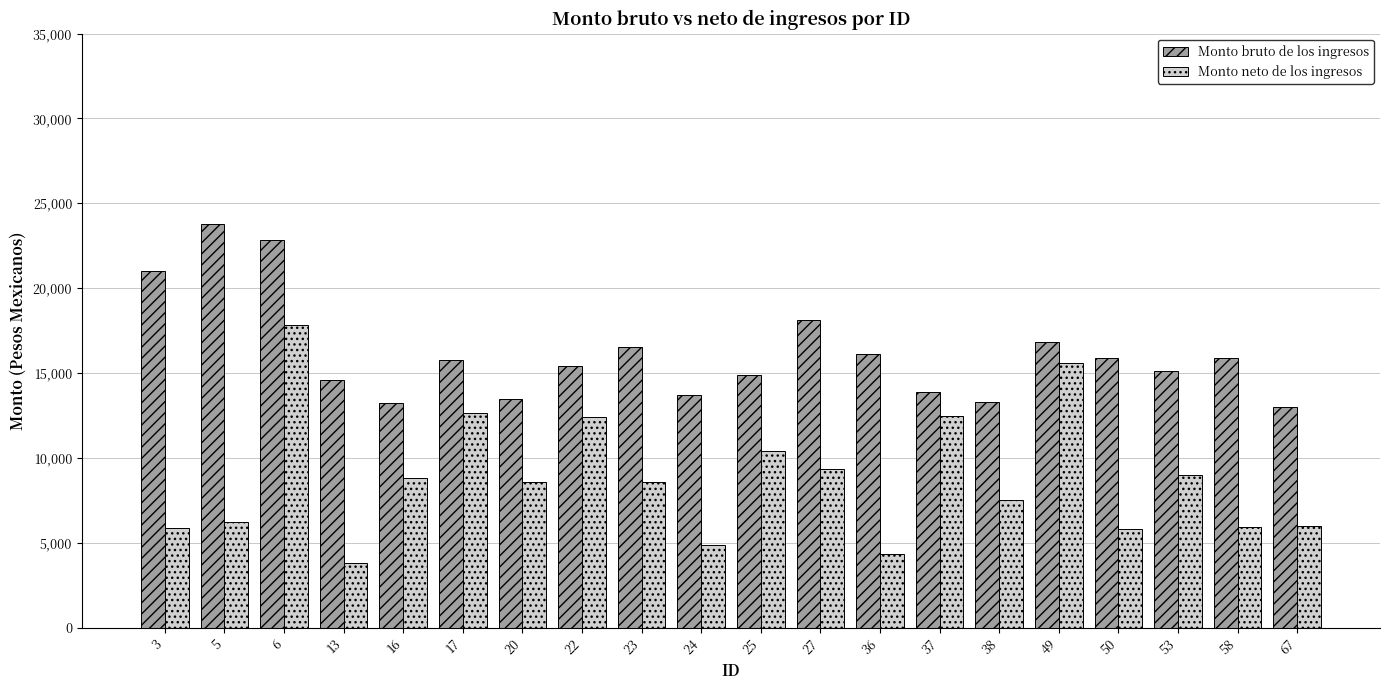

Rank the series by their maximum value, from lowest to highest.

Monto neto de los ingresos, Monto bruto de los ingresos